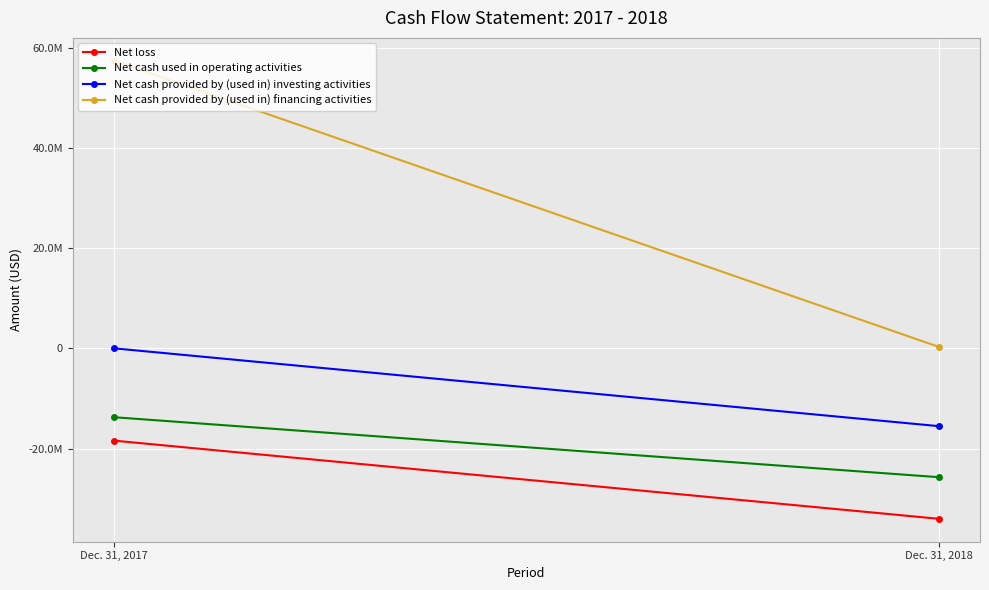

Between Dec. 31, 2017 and Dec. 31, 2018, which is larger?

Dec. 31, 2017